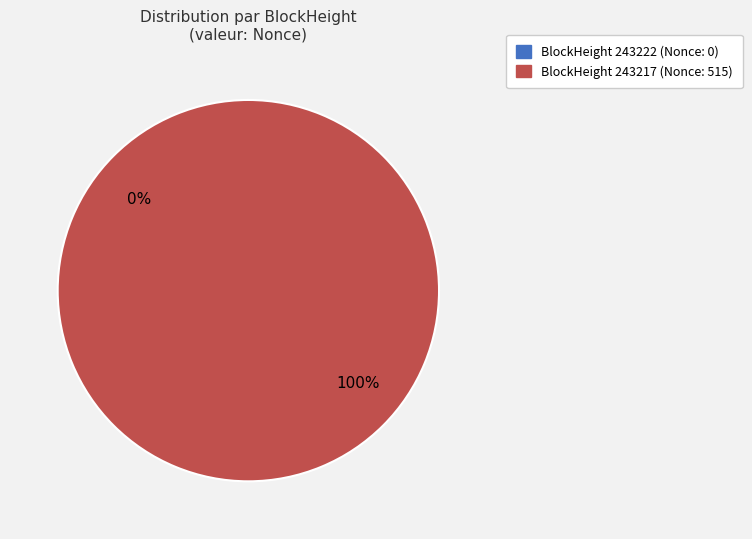

Which has a higher value, 243217 or 243222?

243217